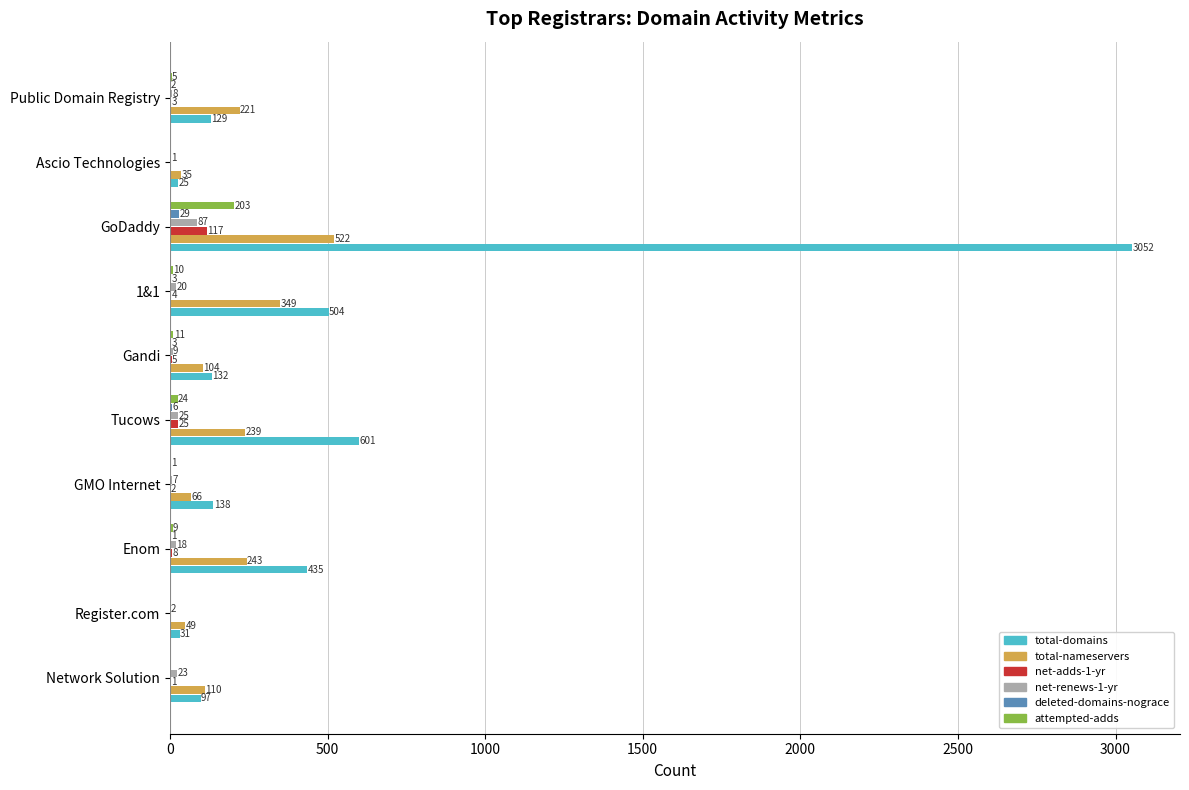

Is it true that net-adds-1-yr equals 1 at Network Solution?

True